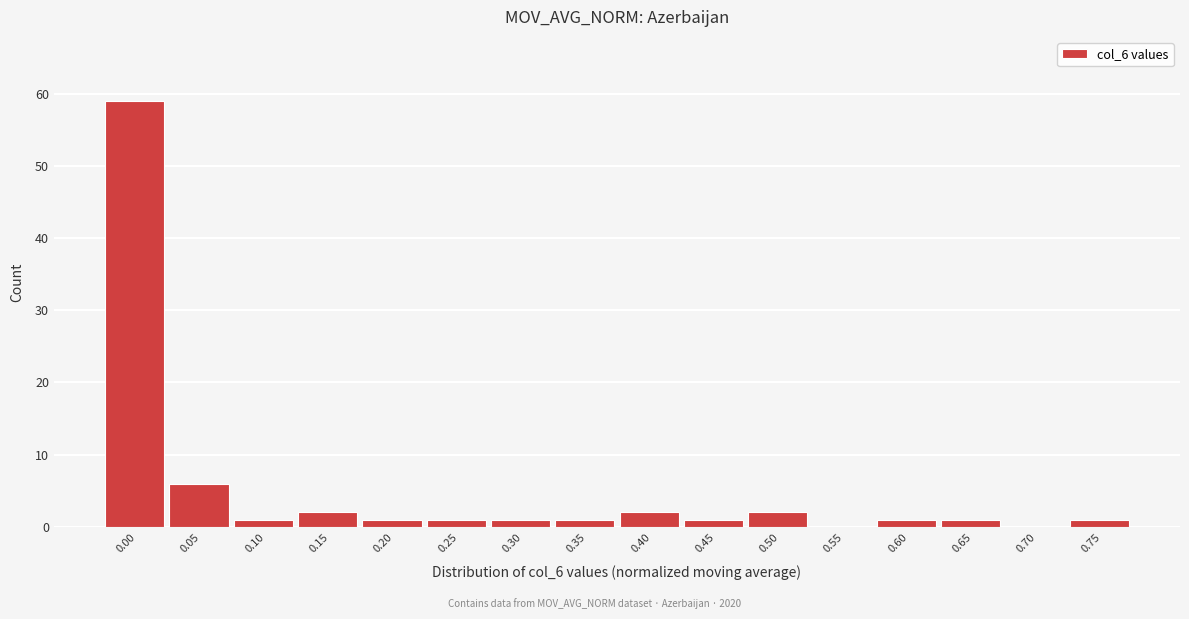

Reading right to left, extract all data points from this chart.

0.75=1	0.70=0	0.65=1	0.60=1	0.55=0	0.50=2	0.45=1	0.40=2	0.35=1	0.30=1	0.25=1	0.20=1	0.15=2	0.10=1	0.05=6	0.00=59